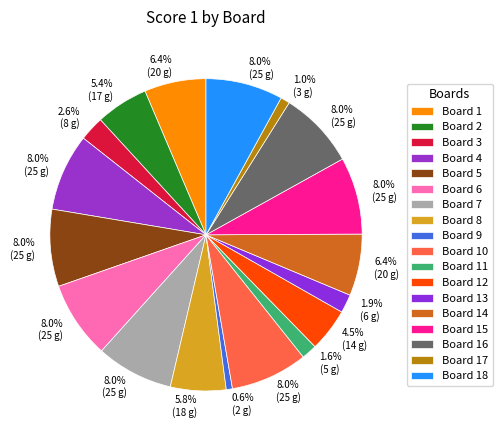

Which category has the biggest portion of the pie?

Board 4